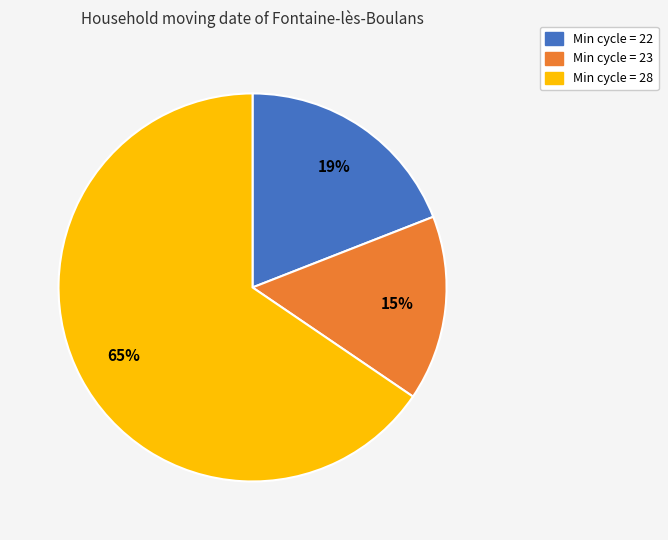

To the nearest percent, what is the average slice percentage?

33%